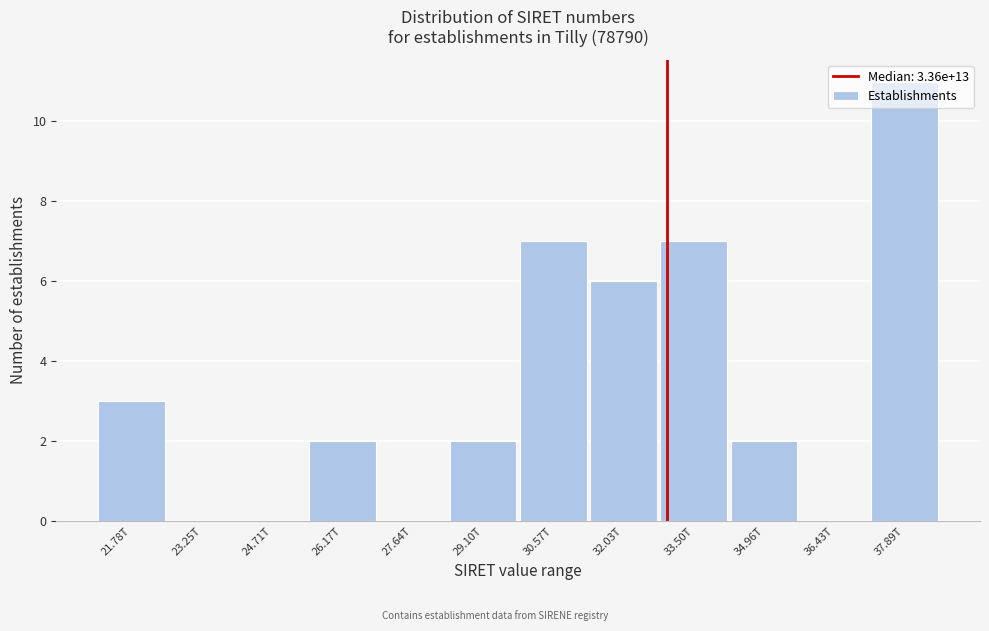

Is it true that the value at 32.03T is 6?

True